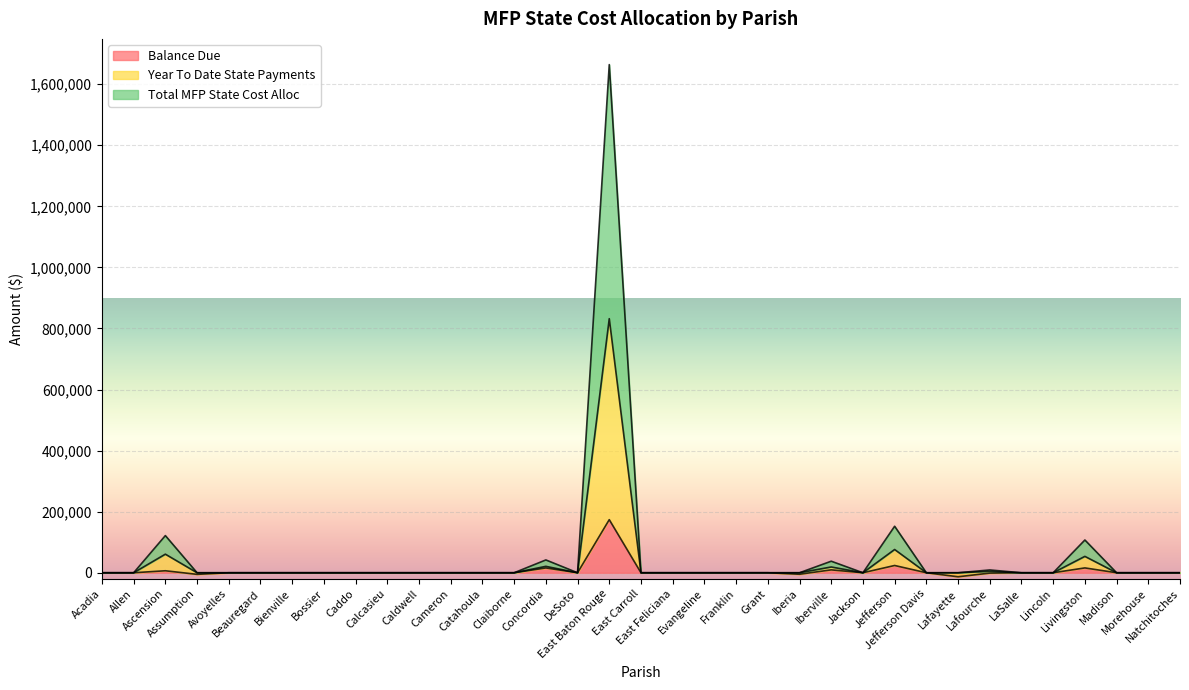

Reading left to right, list all the values displayed in this chart.

Balance Due: 0	0	6520	-5220	0	0	0	0	0	0	0	0	0	0	15752	0	173929	0	0	0	0	0	-4878	9459	0	23800	0	-13142	-1146	0	0	15848	0	0	0
Year To Date State Payments: 0	0	60857	0	0	0	0	0	0	0	0	0	0	0	21003	0	832138	0	0	0	0	0	0	18916	0	76161	0	0	4586	0	0	53643	0	0	0
Total MFP State Cost Alloc: 0	0	121714	0	0	0	0	0	0	0	0	0	0	0	42006	0	1664276	0	0	0	0	0	0	37832	0	152322	0	0	9172	0	0	107286	0	0	0